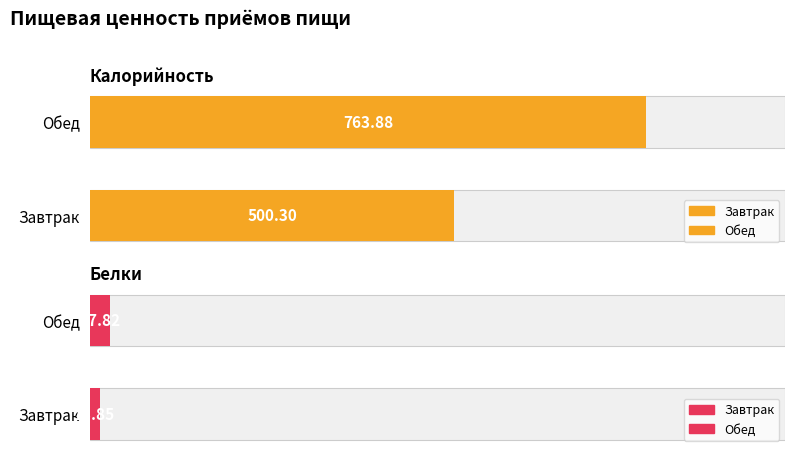

What is the sum of all Калорийность values?

1264.2